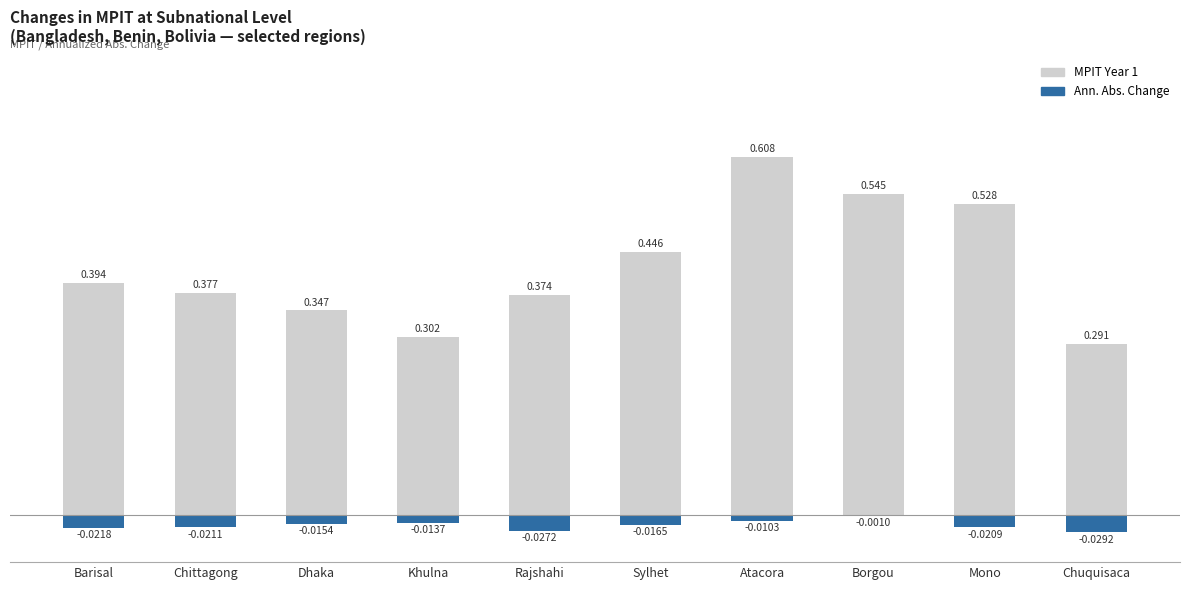

At which label is Ann. Abs. Change closest to 0?

Borgou